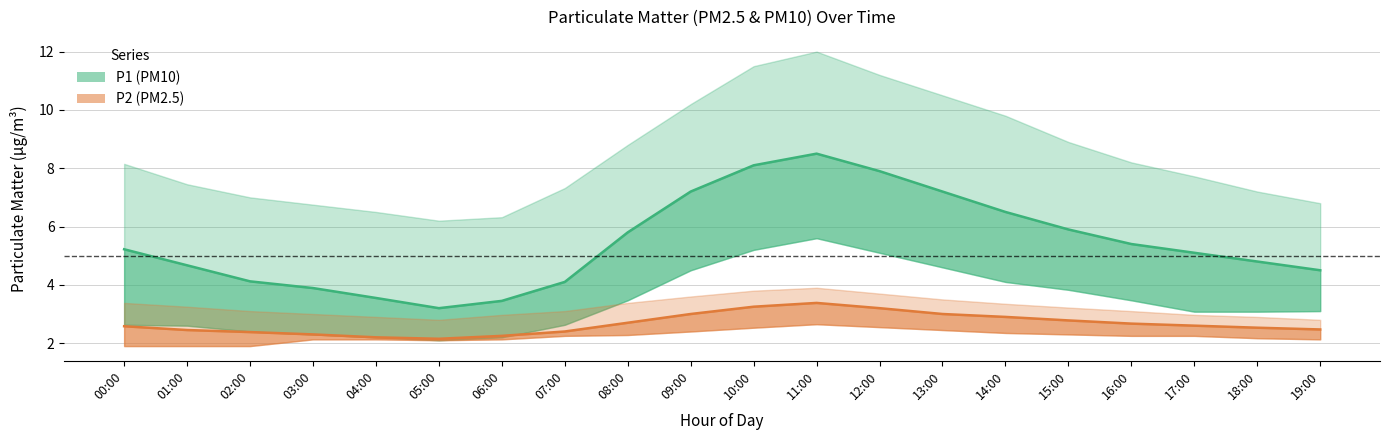

How many values in the P2_lower series exceed 2?

17